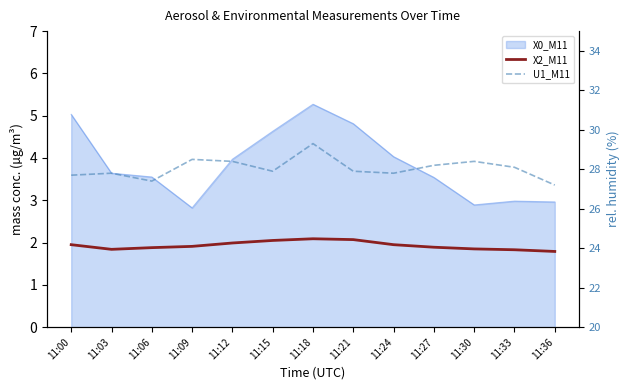

At which label does X2_M11 reach its minimum?

11:36